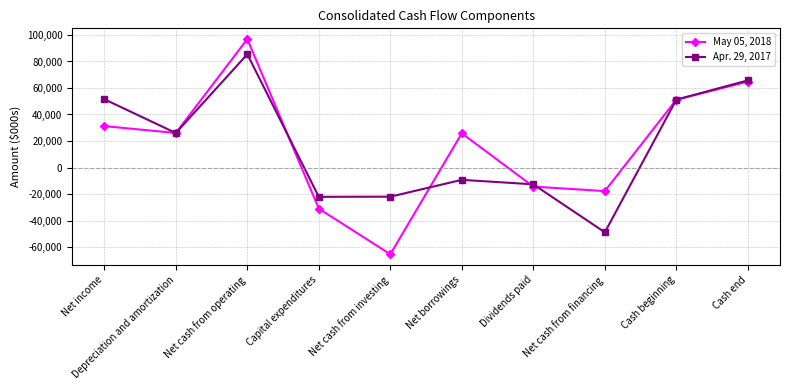

List the series in order of their overall mean, highest first.

May 05, 2018, Apr. 29, 2017